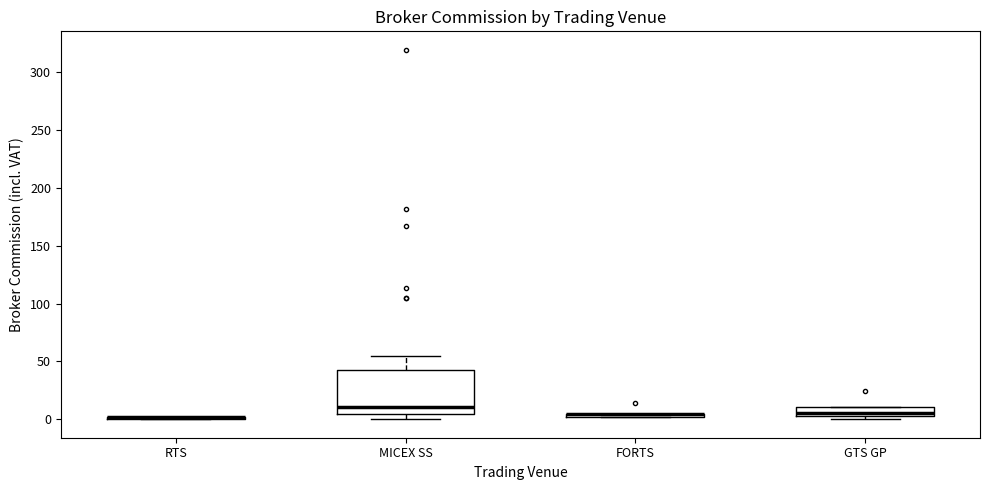

Comparing the boxes themselves (not the whiskers), which one is the tallest?

MICEX SS